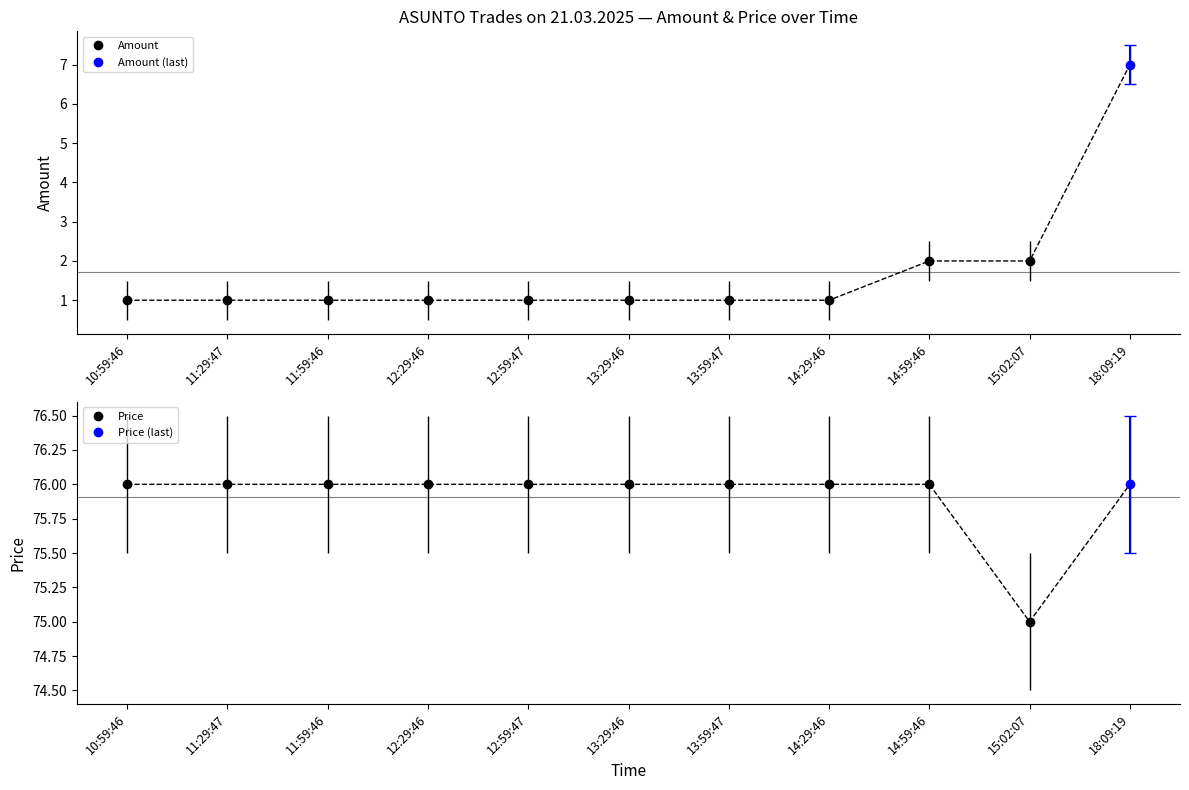

True or false: Amount has a value of 1 at 13:29:46.

True